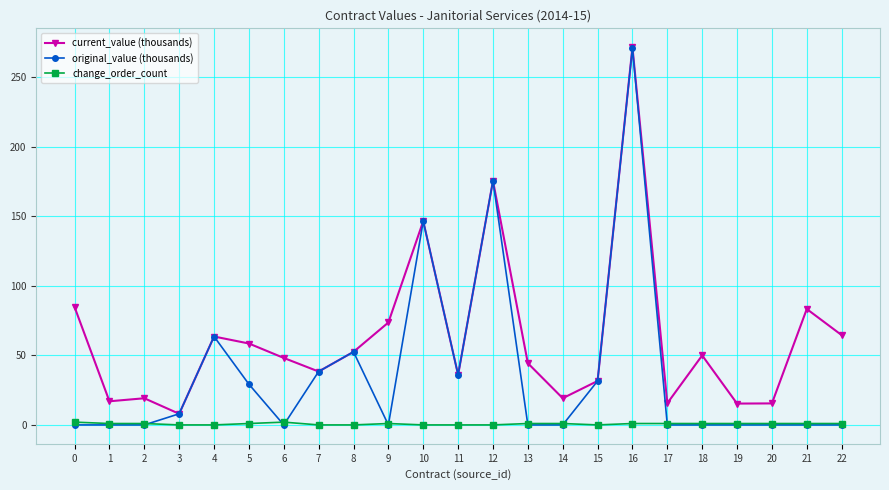

Which category has the lowest value in the current_value (thousands) series?

3